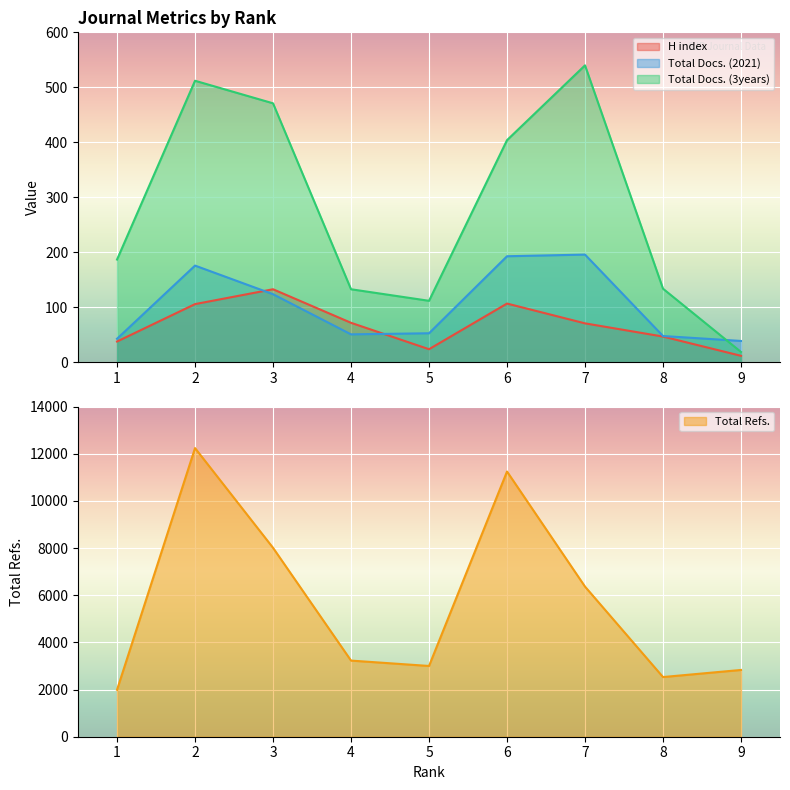

Where does the Total Refs. series first go above 3229?

2